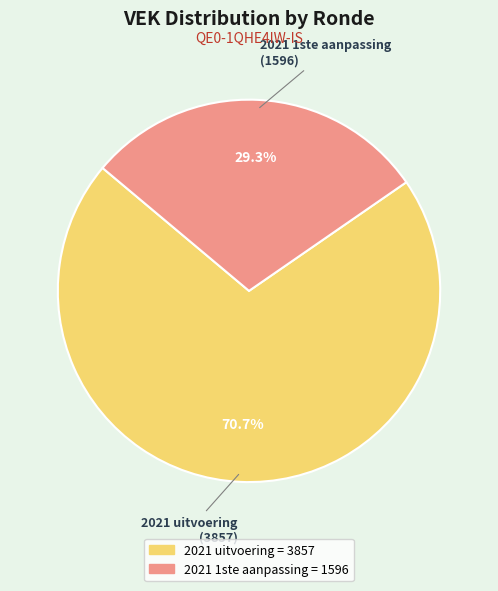

Is there any slice that represents more than half of the pie?

Yes